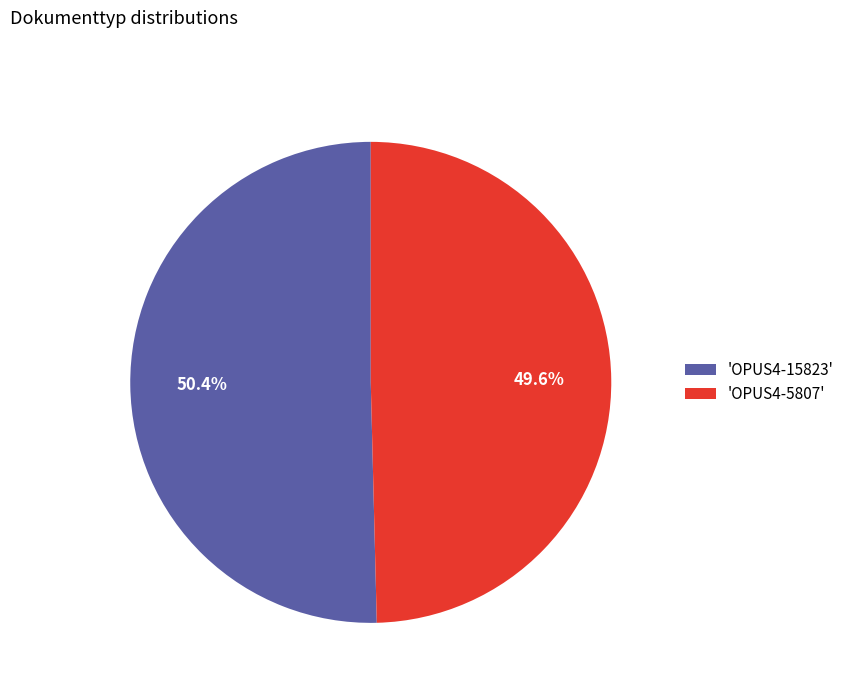

Which slice is the smallest?

'OPUS4-5807'